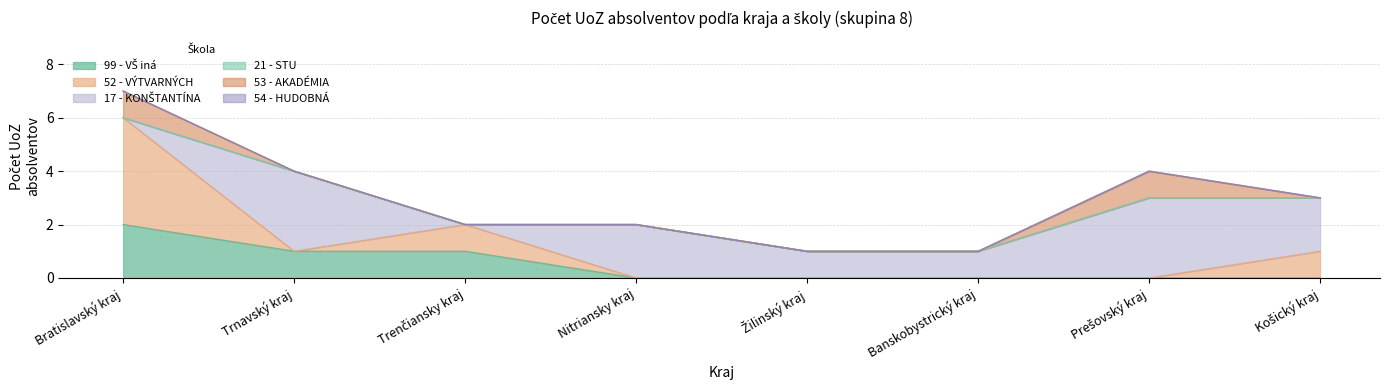

What is the maximum value shown in the chart?

4